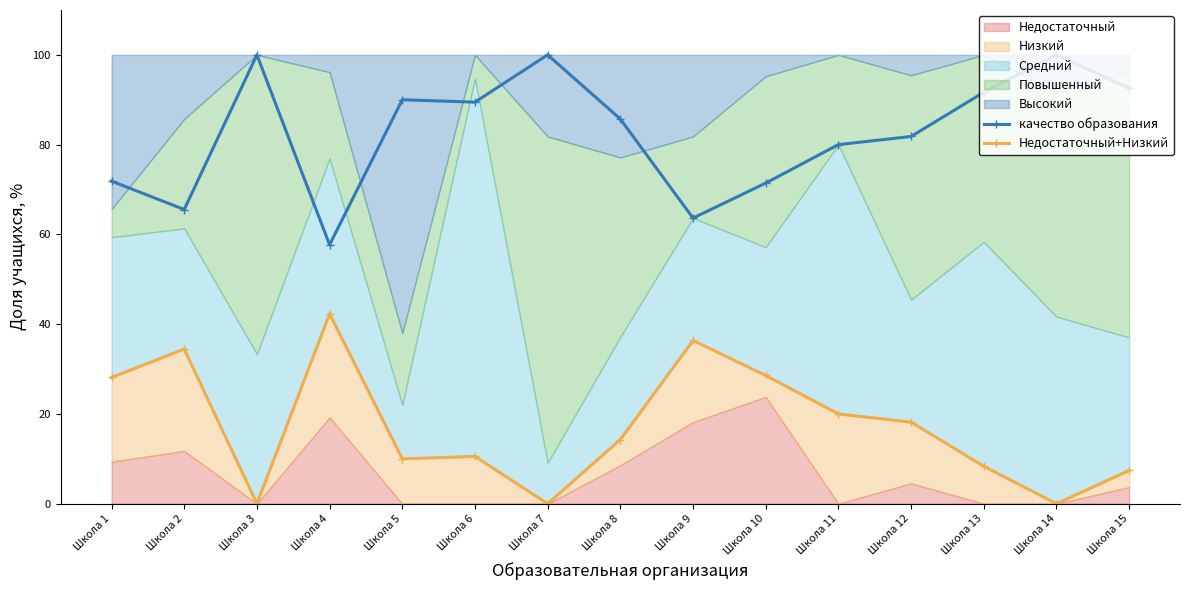

How many data points in качество образования are above 85?

8